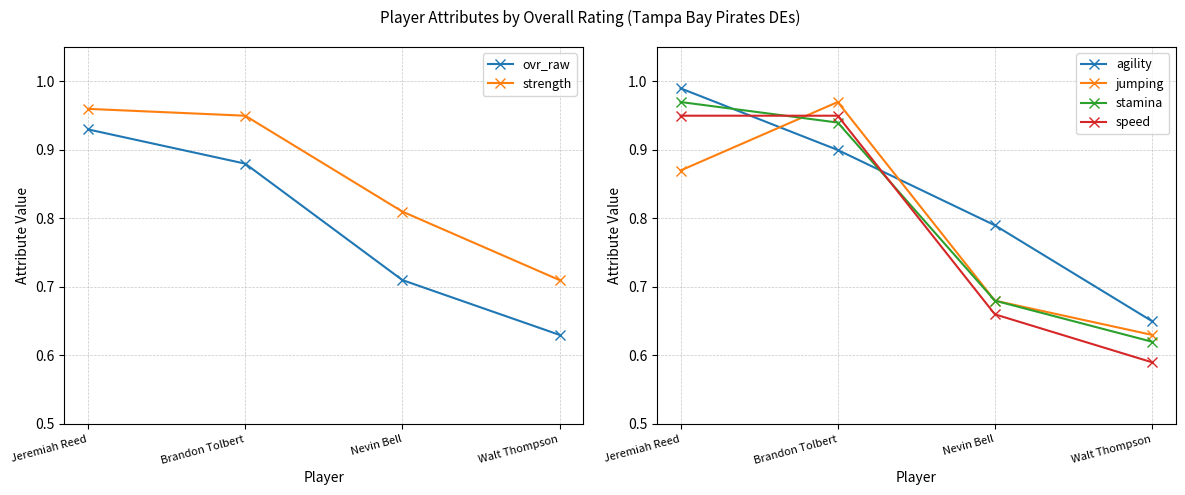

Which series has the widest spread of values?

speed